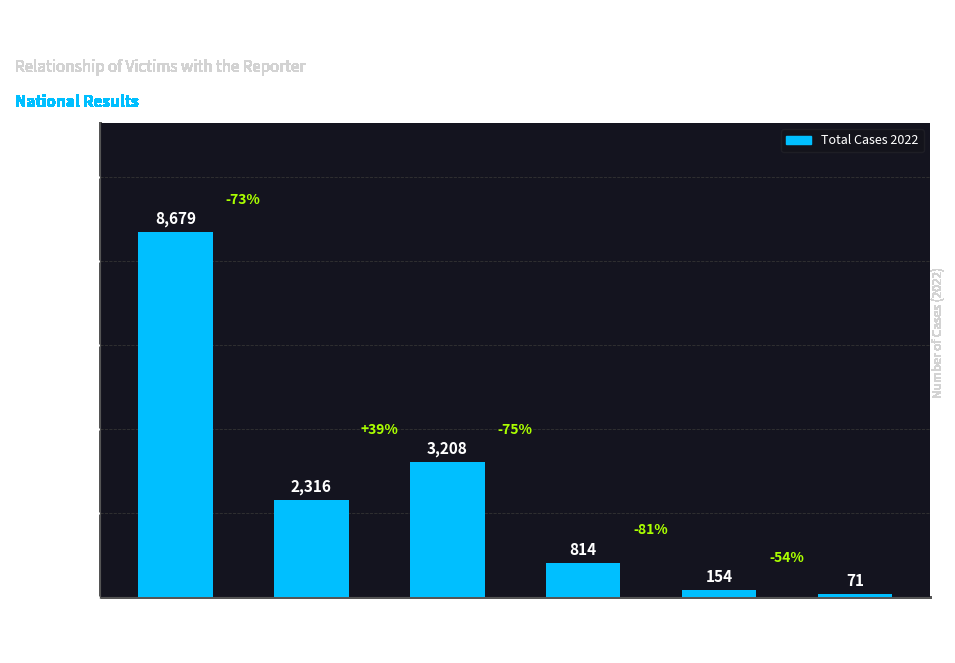

True or false: the data shows 814 at Hermano/Hermana.

True